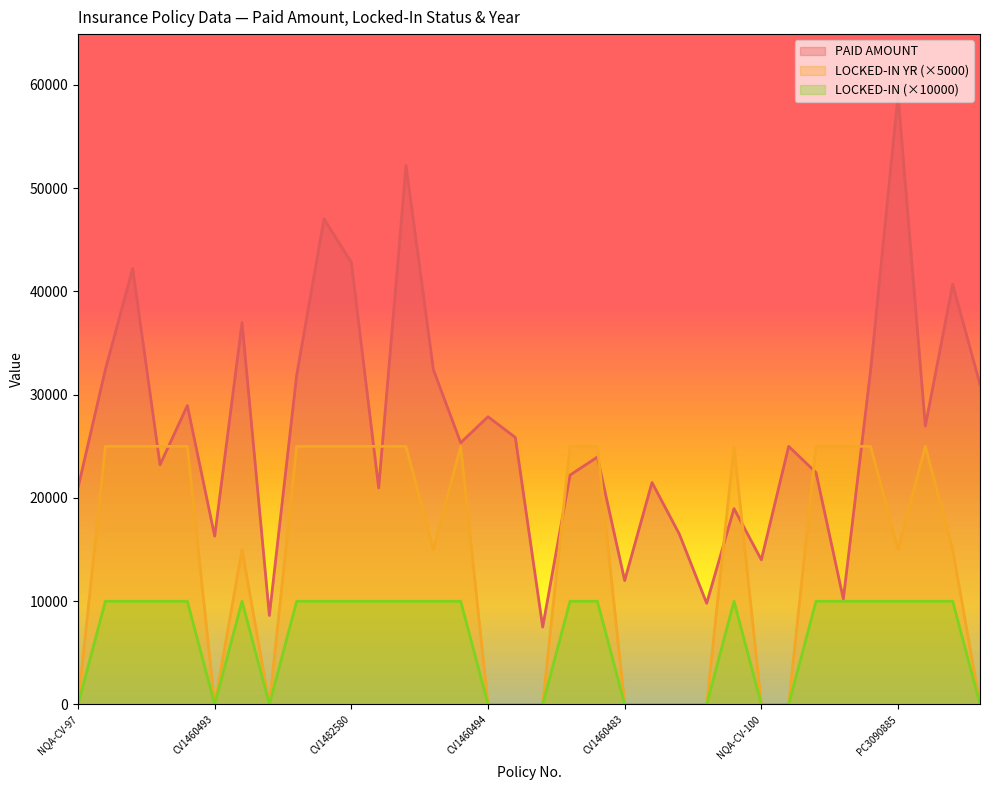

The LOCKED-IN YR series shows 11428.2 at PC3090737. True or false?

False